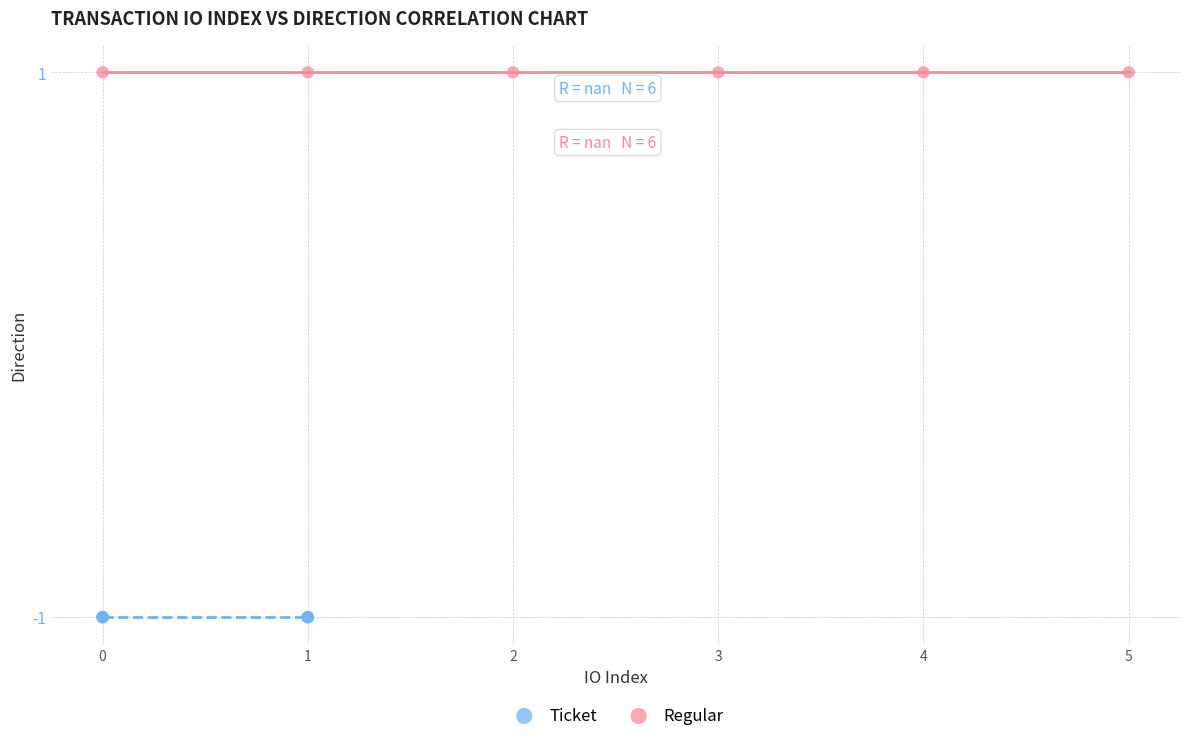

Which series contains the lowest Y value?

Ticket